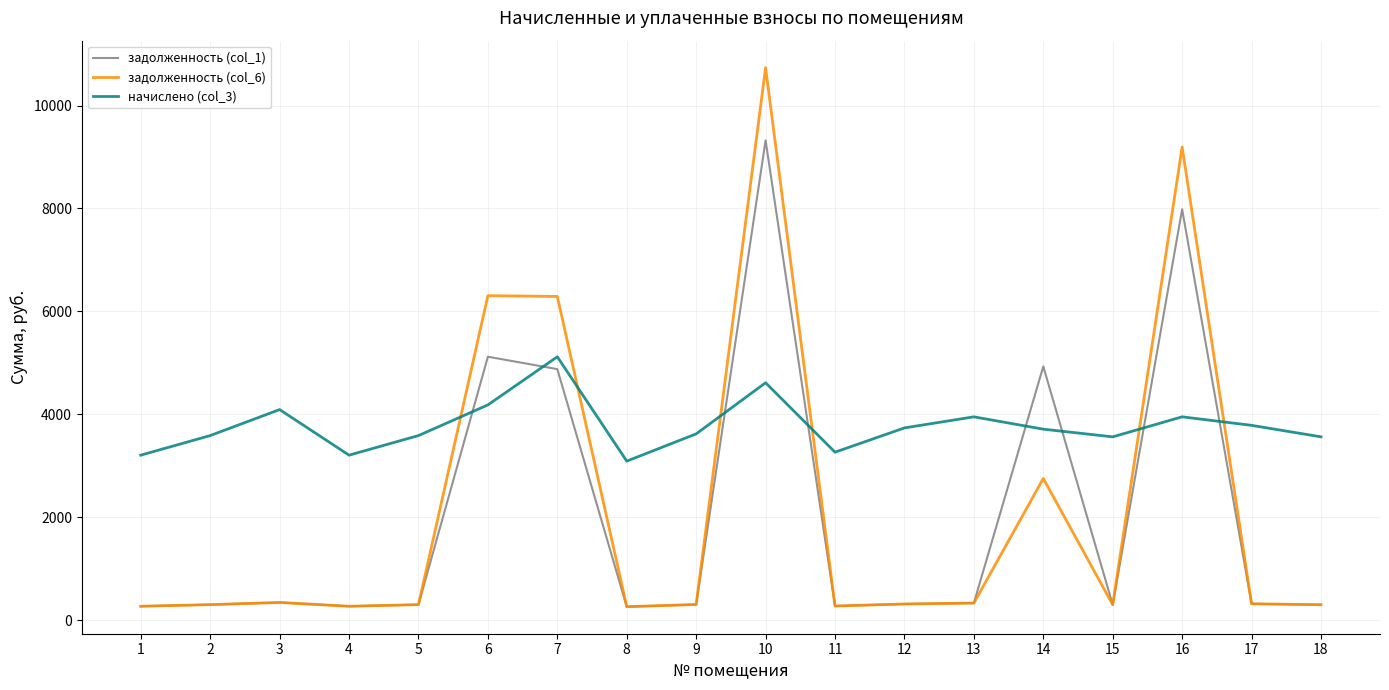

How many values in the задолженность (col_1) series exceed 311?

9